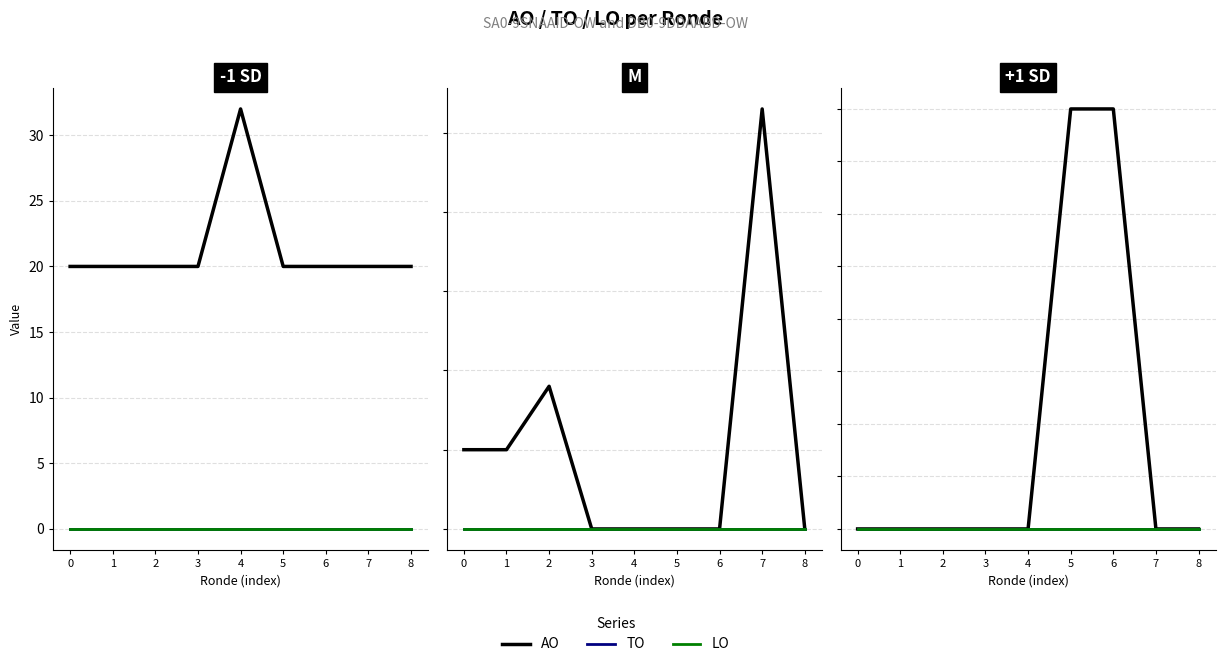

How many data points in AO are above 0?

2